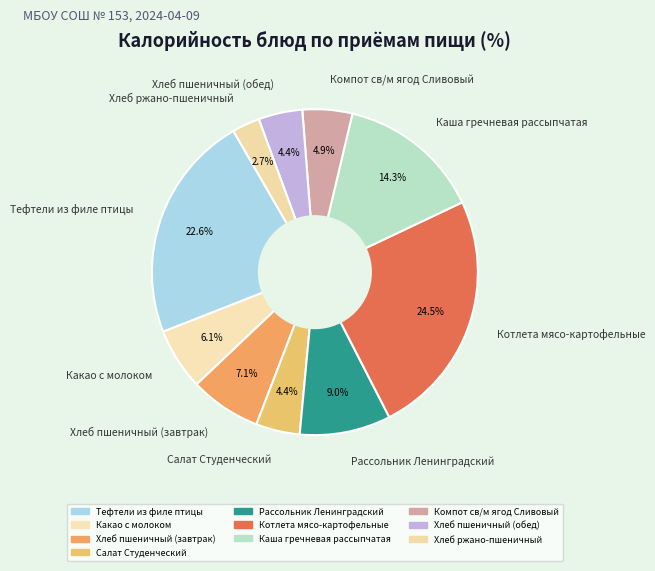

Count the number of slices in the pie.

10